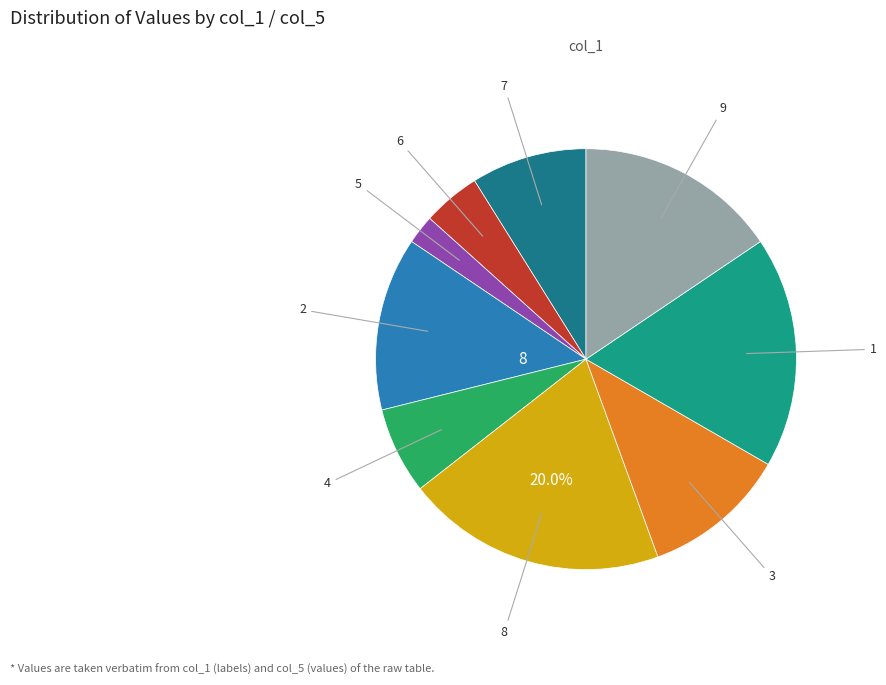

How many slices are in this pie chart?

9